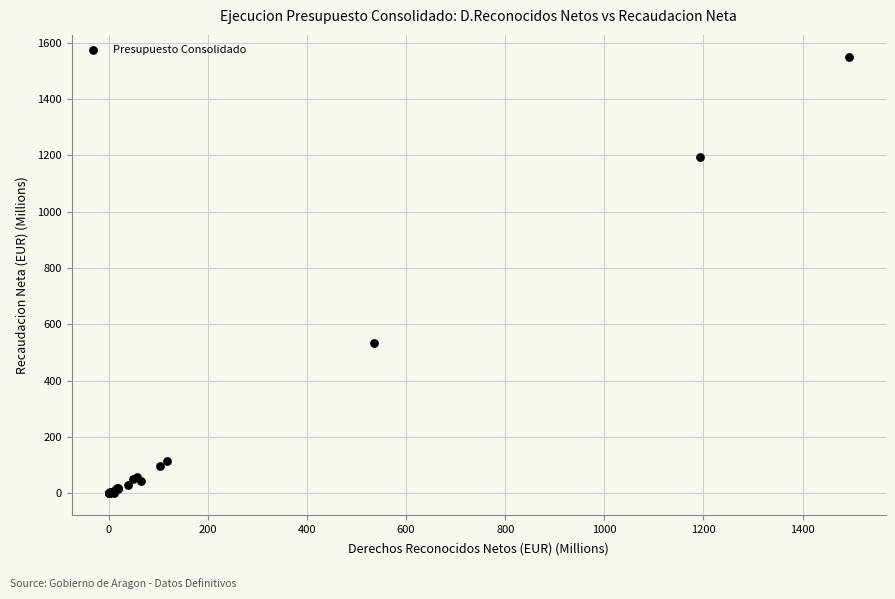

What Y value in the scatter plot is closest to 775?

534.6